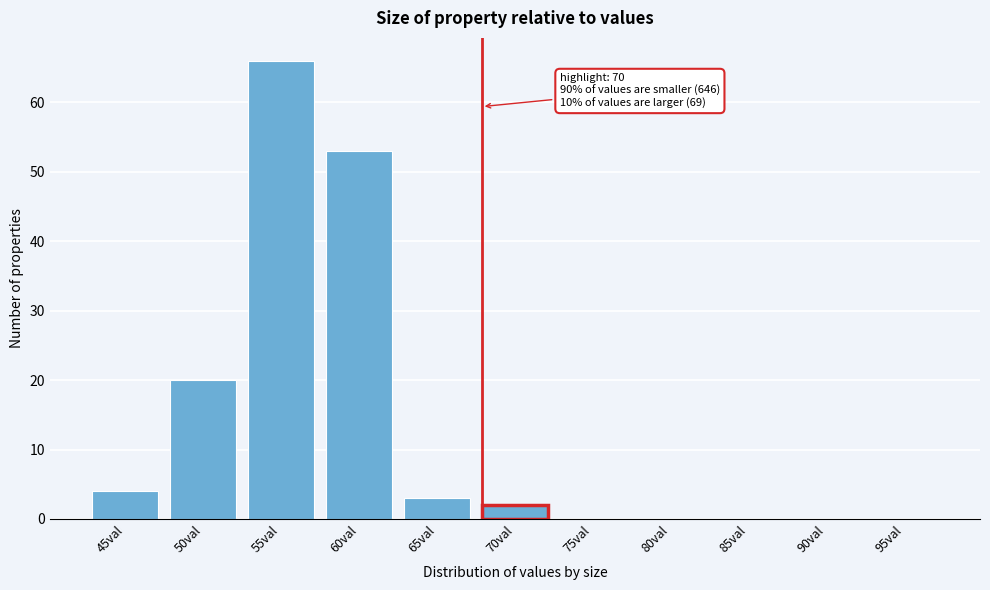

Reading right to left, extract all data points from this chart.

95val=0	90val=0	85val=0	80val=0	75val=0	70val=2	65val=3	60val=53	55val=66	50val=20	45val=4